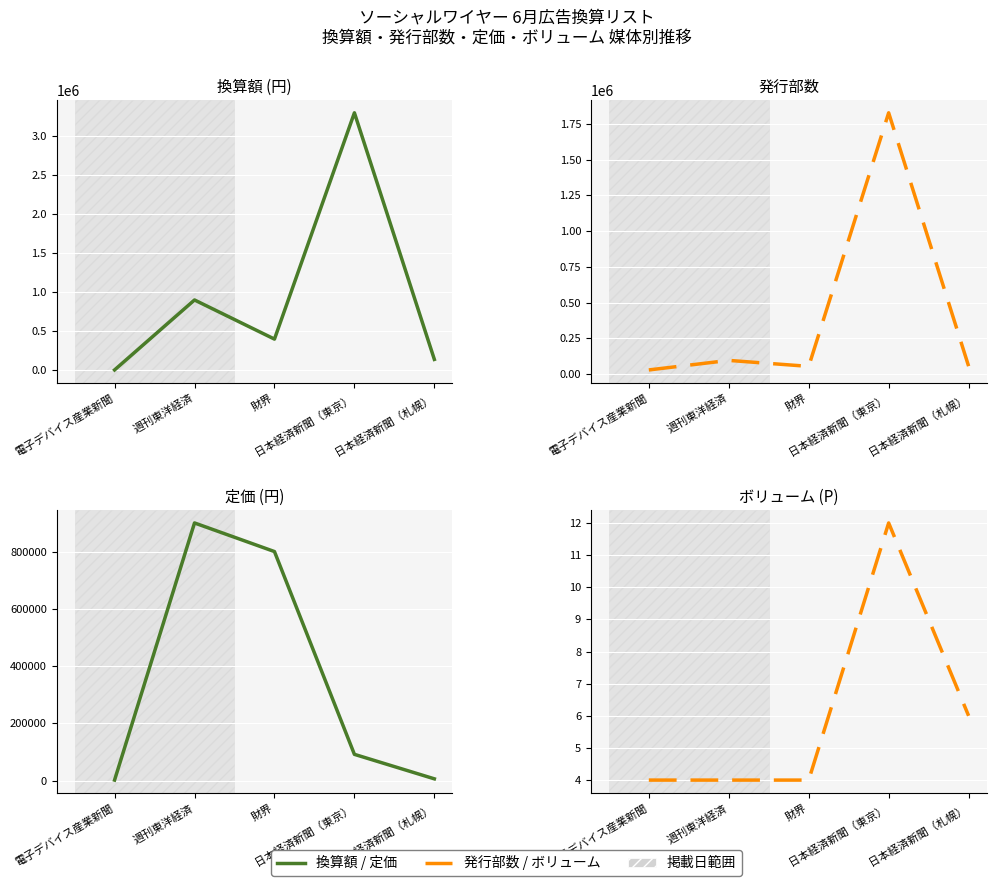

At how many categories does at least one series exceed 2102567?

1